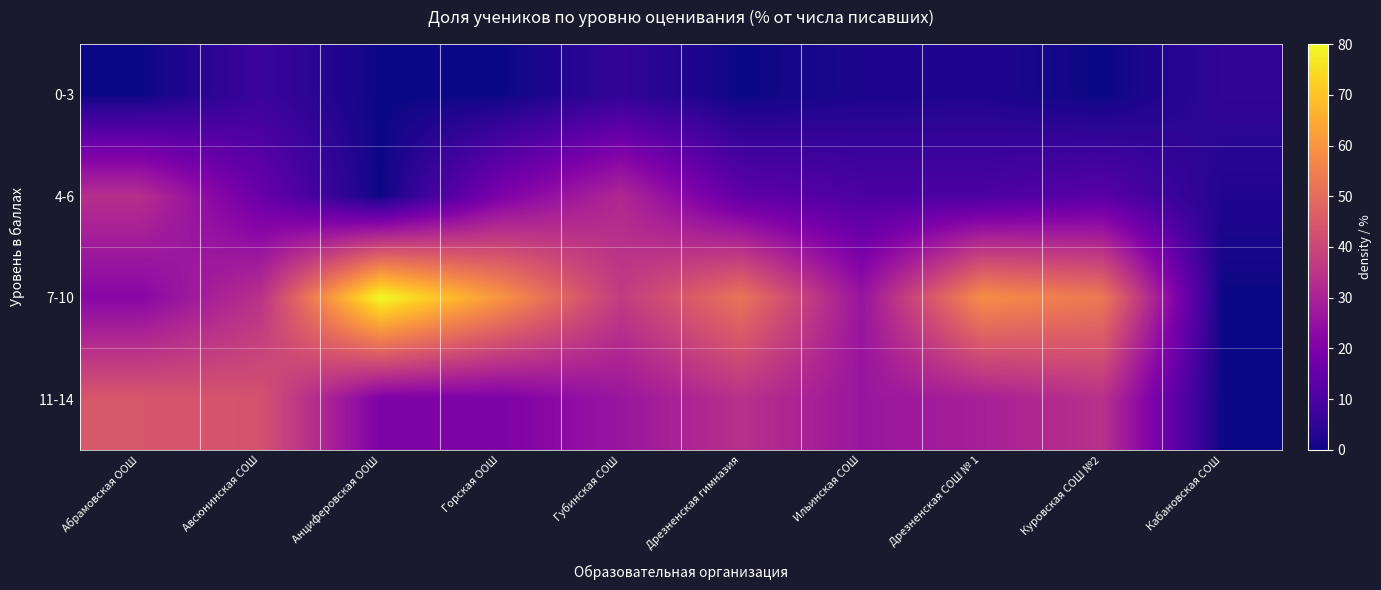

Reading left to right, extract all data points from this chart.

0-3: Абрамовская ООШ=0.0	Авсюнинская СОШ=6.8	Анциферовская ООШ=0.0	Горская ООШ=0.0	Губинская СОШ=5.3	Дрезненская гимназия=0.0	Ильинская СОШ=2.0	Дрезненская СОШ № 1=2.2	Куровская СОШ №2=0.0	Кабановская СОШ=5.1
4-6: Абрамовская ООШ=33.3	Авсюнинская СОШ=15.9	Анциферовская ООШ=0.0	Горская ООШ=20.0	Губинская СОШ=31.6	Дрезненская гимназия=14.0	Ильинская СОШ=10.2	Дрезненская СОШ № 1=10.1	Куровская СОШ №2=12.7	Кабановская СОШ=2.6
7-10: Абрамовская ООШ=22.2	Авсюнинская СОШ=34.1	Анциферовская ООШ=80.0	Горская ООШ=60.0	Губинская СОШ=36.8	Дрезненская гимназия=52.0	Ильинская СОШ=25.8	Дрезненская СОШ № 1=58.4	Куровская СОШ №2=53.2	Кабановская СОШ=0.0
11-14: Абрамовская ООШ=44.4	Авсюнинская СОШ=43.2	Анциферовская ООШ=20.0	Горская ООШ=20.0	Губинская СОШ=26.3	Дрезненская гимназия=34.0	Ильинская СОШ=26.3	Дрезненская СОШ № 1=29.2	Куровская СОШ №2=34.2	Кабановская СОШ=0.0